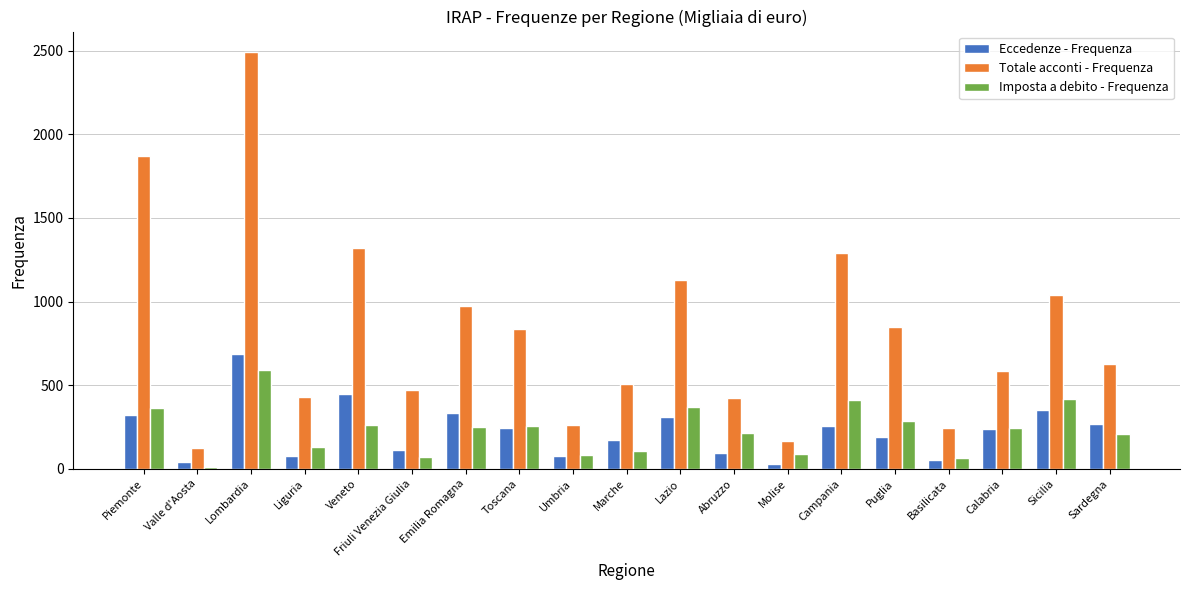

What is the greatest value displayed?

2490